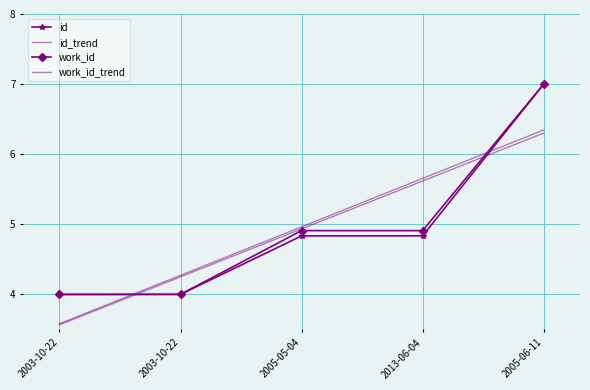

Reading left to right, what are all the values shown in this chart?

id: 4.0	4.0	4.8	4.8	7.0
id_trend: 3.6	4.3	4.9	5.6	6.3
work_id: 4.0	4.0	4.9	4.9	7.0
work_id_trend: 3.6	4.3	5.0	5.7	6.3